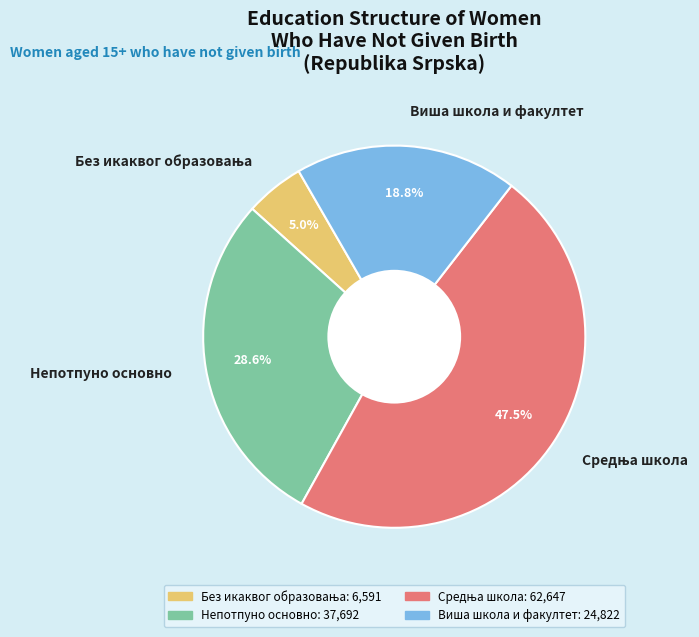

Does any single category account for the majority?

No